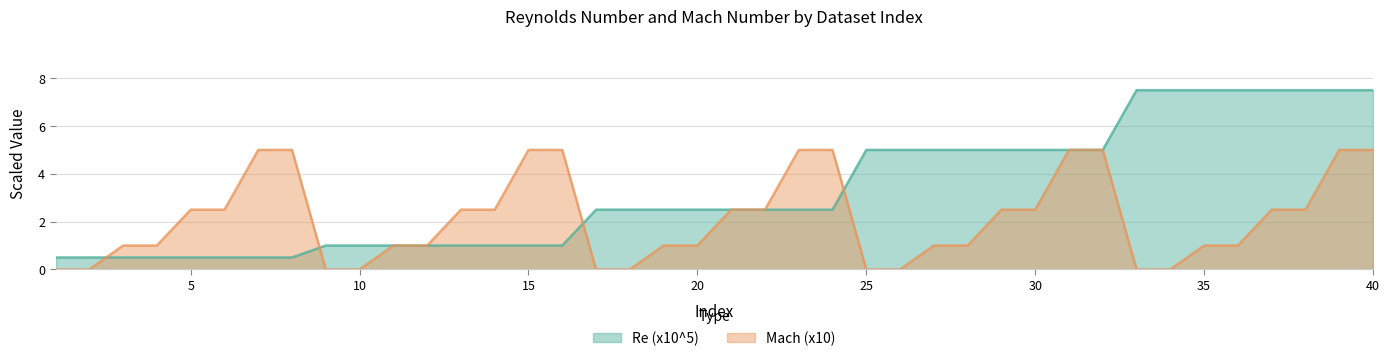

At which label is Mach (x10) closest to 2?

5